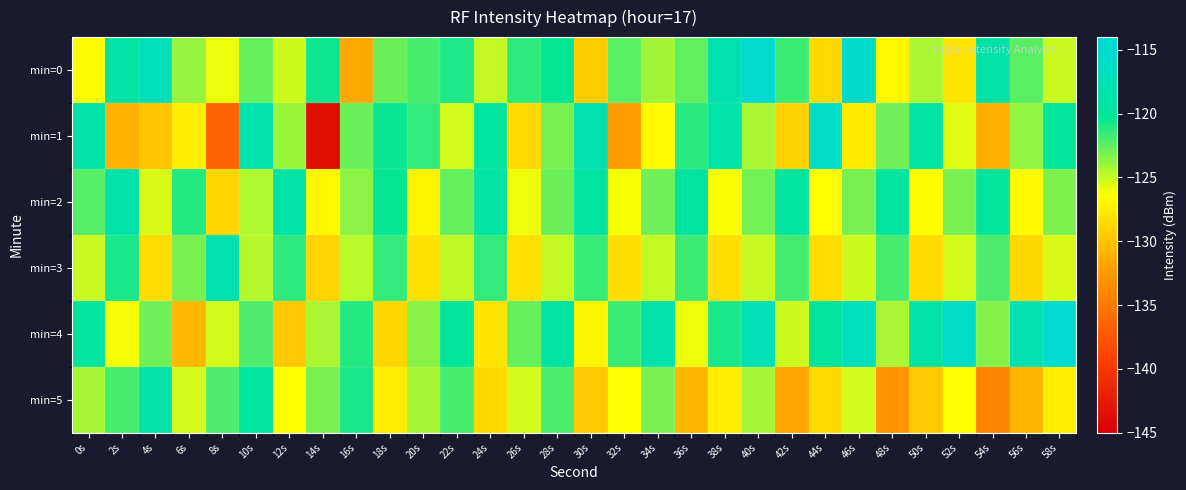

What is the total value across all series at 50s?

-747.6